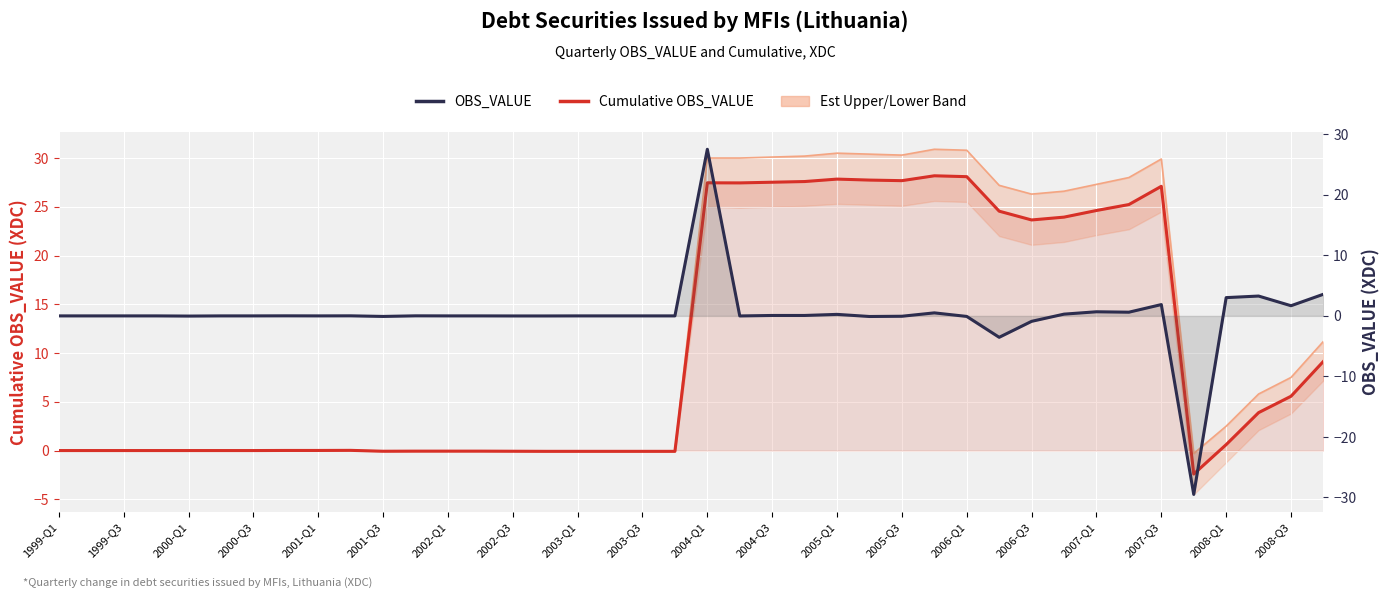

True or false: Cumulative OBS_VALUE and Est Upper cross at least once.

False